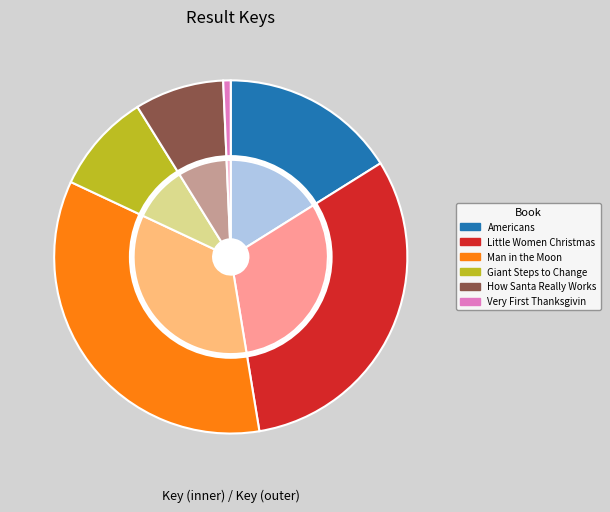

Combined, do Little Women Christmas and Giant Steps to Change the World account for over 50%?

No